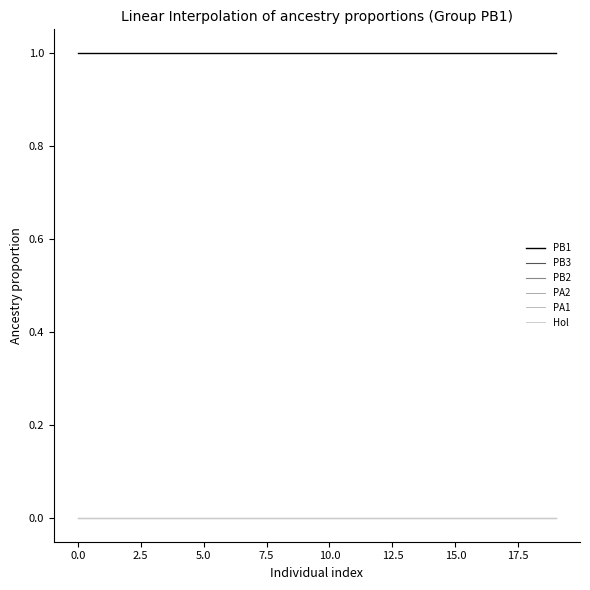

True or false: PB2 and PA2 cross at least once.

False